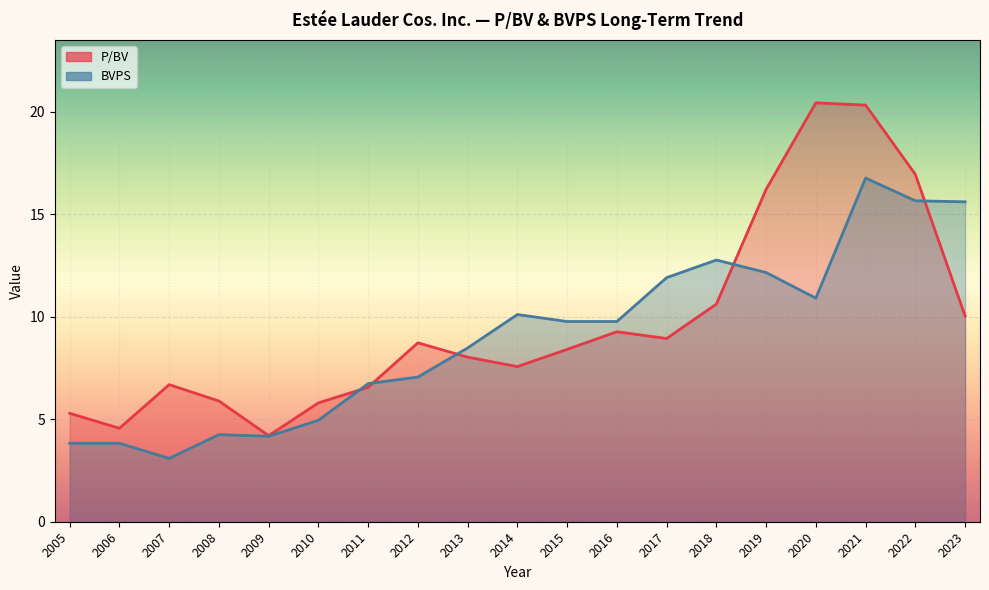

Reading right to left, list all the values displayed in this chart.

P/BV: 2023=10.0	2022=16.9	2021=20.3	2020=20.4	2019=16.2	2018=10.6	2017=8.9	2016=9.3	2015=8.4	2014=7.6	2013=8.0	2012=8.7	2011=6.6	2010=5.8	2009=4.2	2008=5.9	2007=6.7	2006=4.6	2005=5.3
BVPS: 2023=15.6	2022=15.7	2021=16.8	2020=10.9	2019=12.2	2018=12.8	2017=11.9	2016=9.8	2015=9.8	2014=10.1	2013=8.5	2012=7.1	2011=6.7	2010=5.0	2009=4.2	2008=4.2	2007=3.1	2006=3.8	2005=3.8